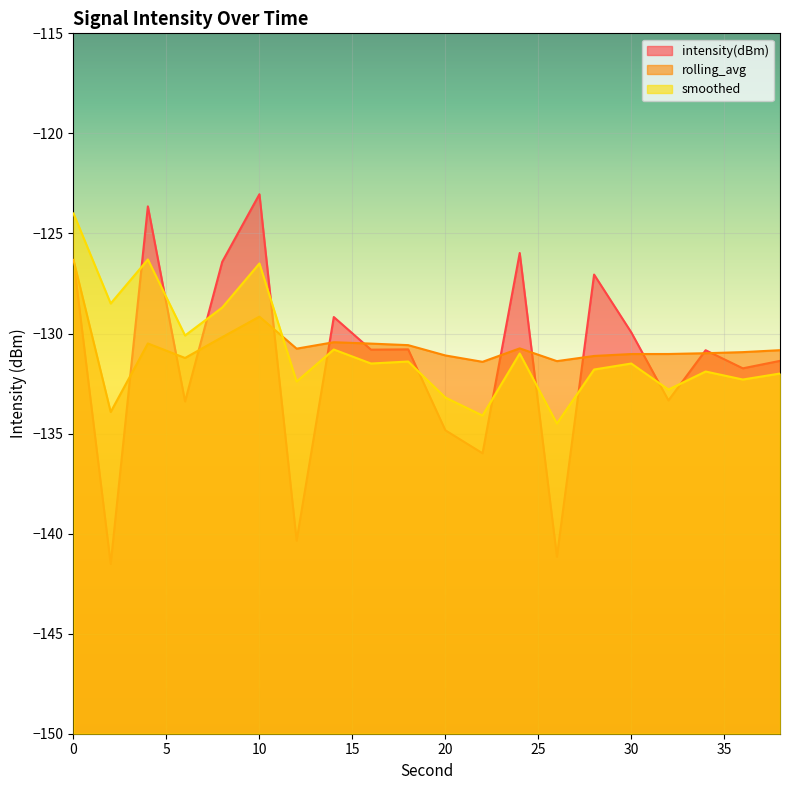

Is it true that smoothed equals -126.5 at 10?

True